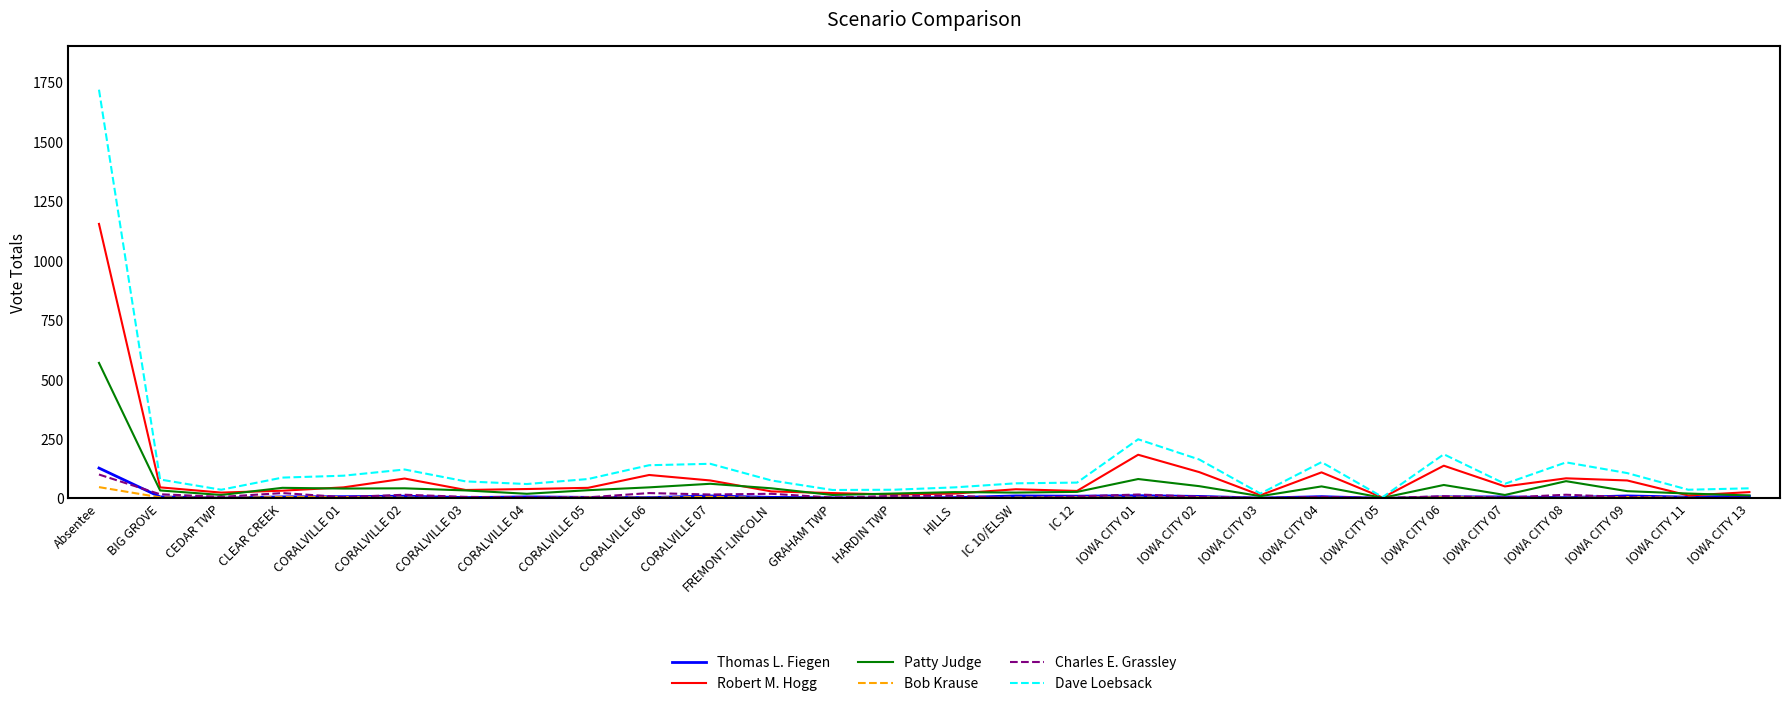

What are all the series names shown in the legend?

Thomas L. Fiegen, Robert M. Hogg, Patty Judge, Bob Krause, Charles E. Grassley, Dave Loebsack